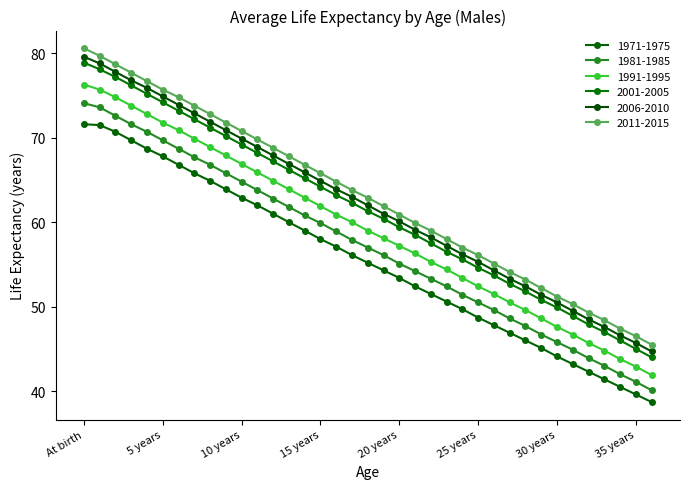

How many lines are shown in the chart?

6